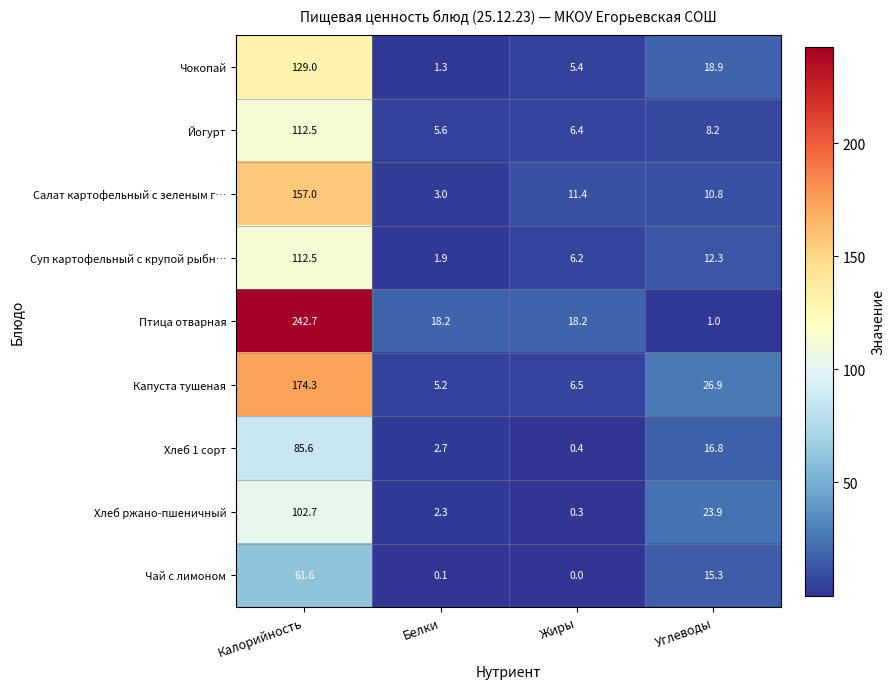

What is the difference between the highest and lowest values at Жиры?

18.2